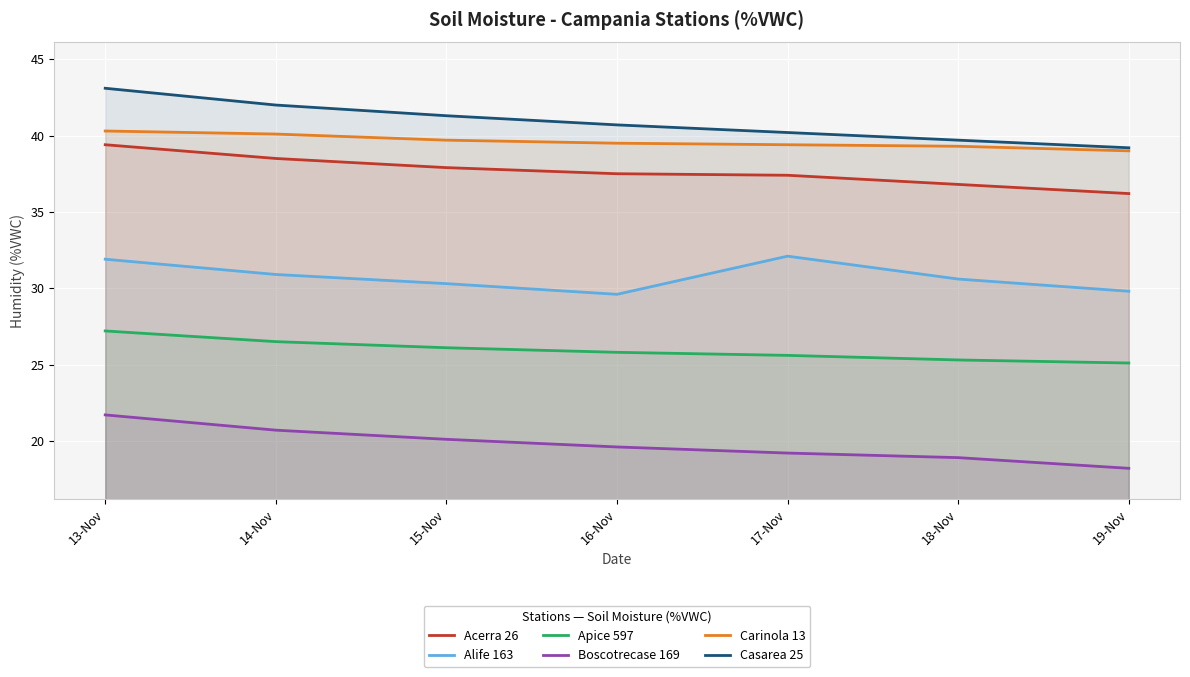

What is the difference between the Acerra 26 values at 16-Nov and 18-Nov?

0.7